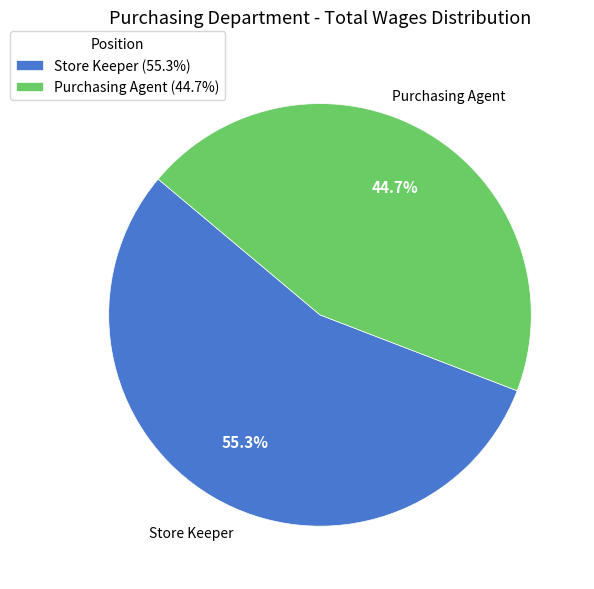

To the nearest percent, what is the difference between the largest and smallest slice percentages?

11%